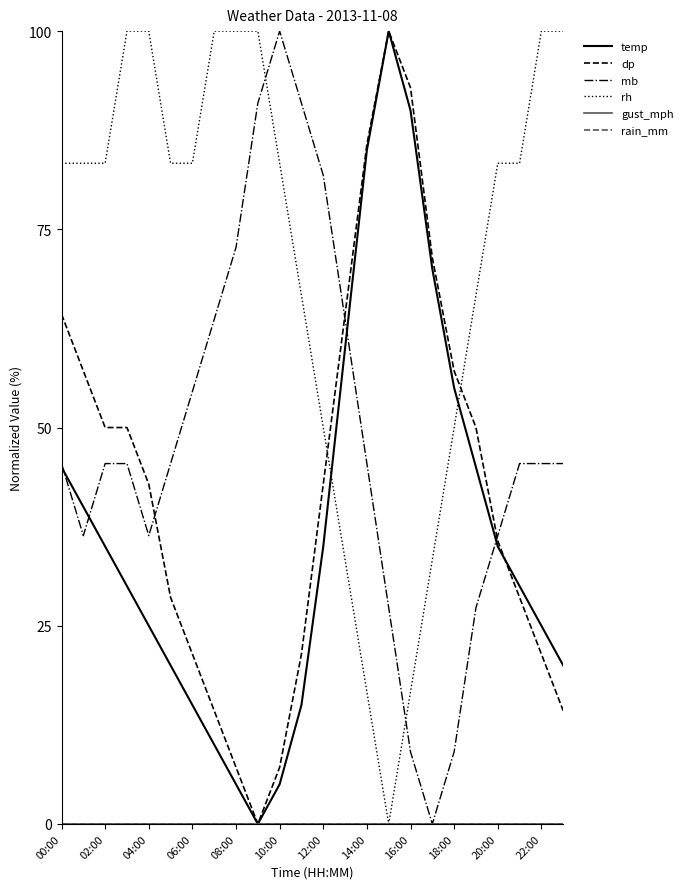

True or false: rain_mm and gust_mph cross at least once.

False